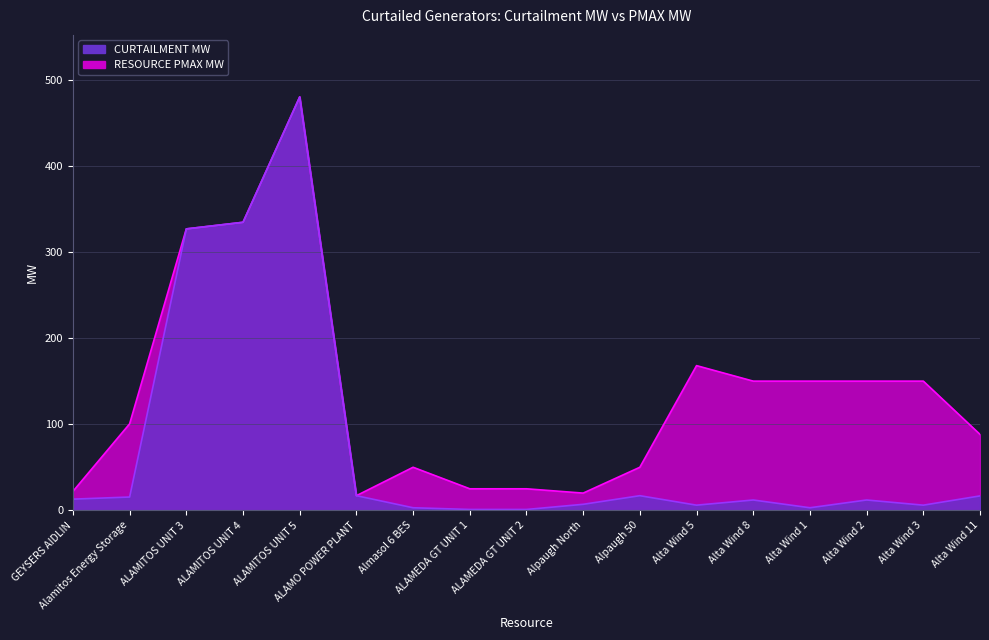

The RESOURCE PMAX MW series shows 150.0 at Alta Wind 8. True or false?

True